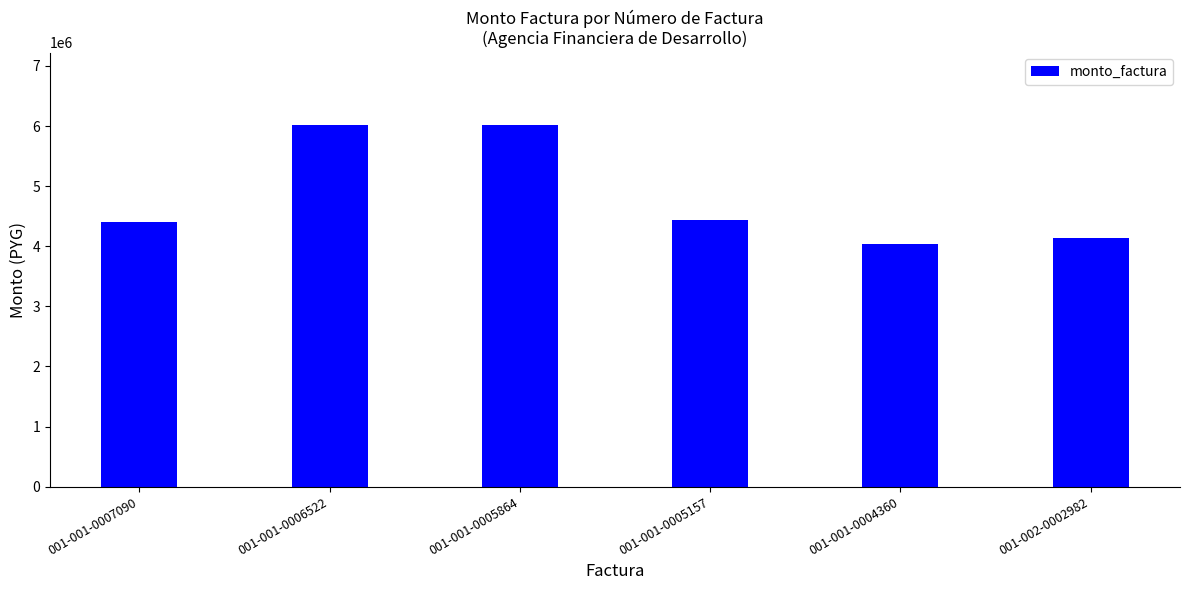

What is the label of the 6th bar from the left?

001-002-0002982